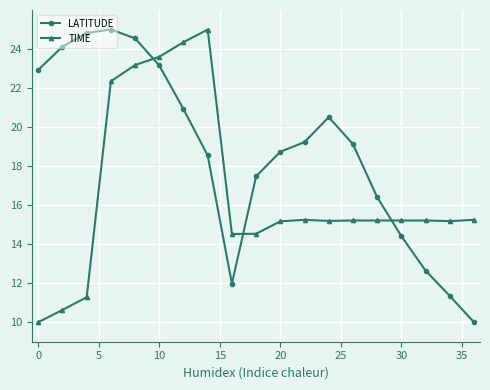

How many values in the LATITUDE series are below 19?

9